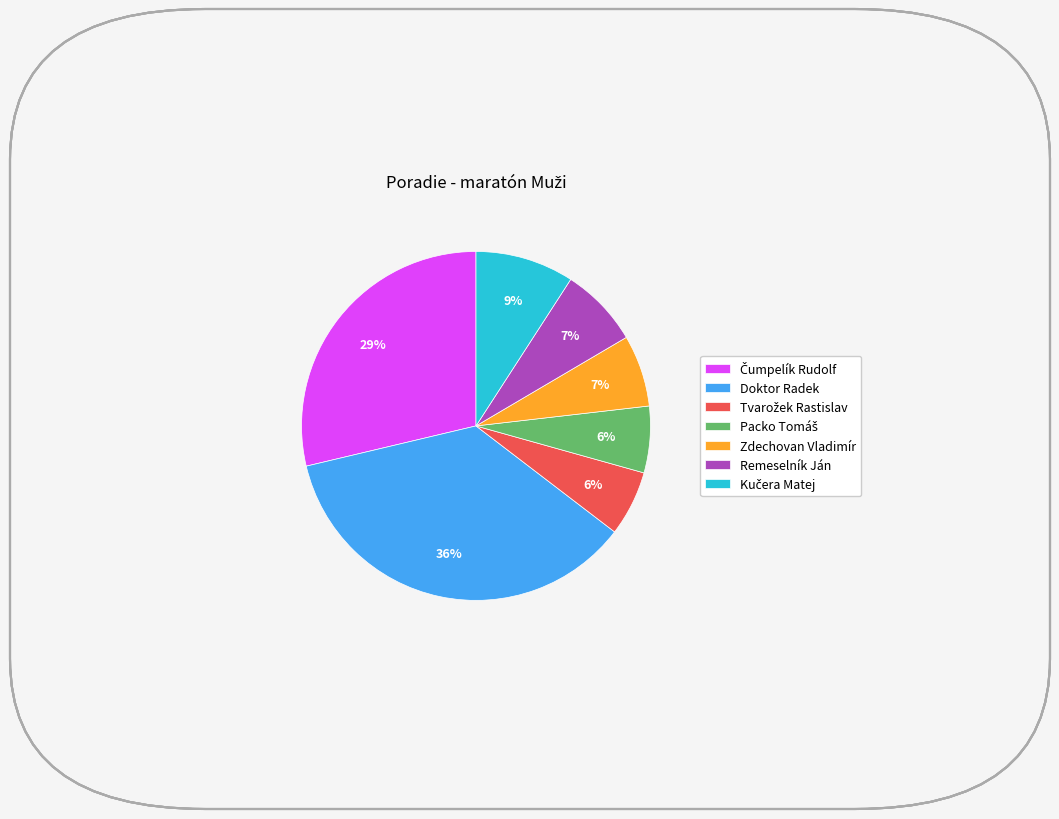

Is there a majority slice in this chart?

No